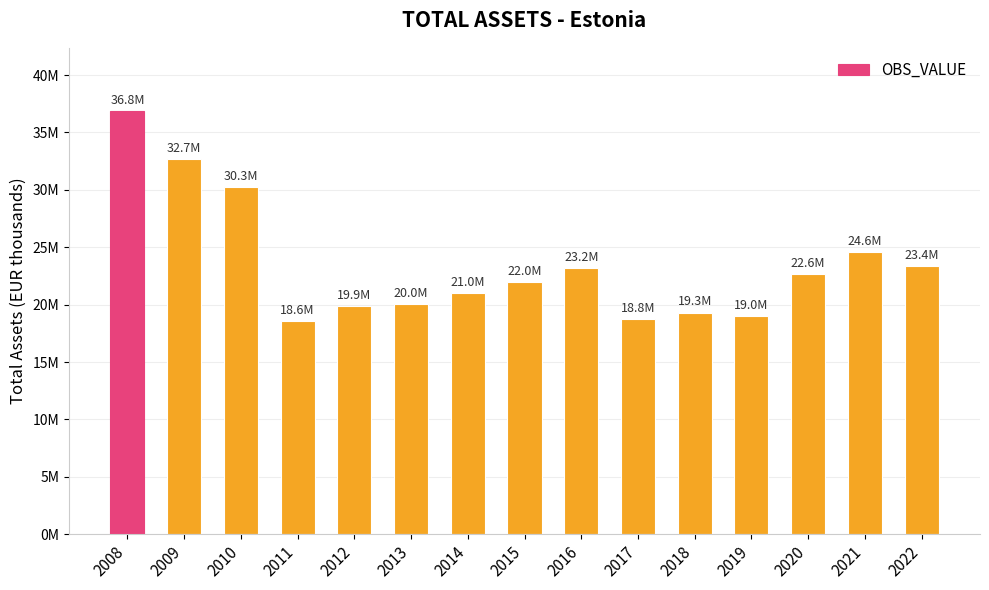

What is the difference between the values at 2016 and 2018?

3864342